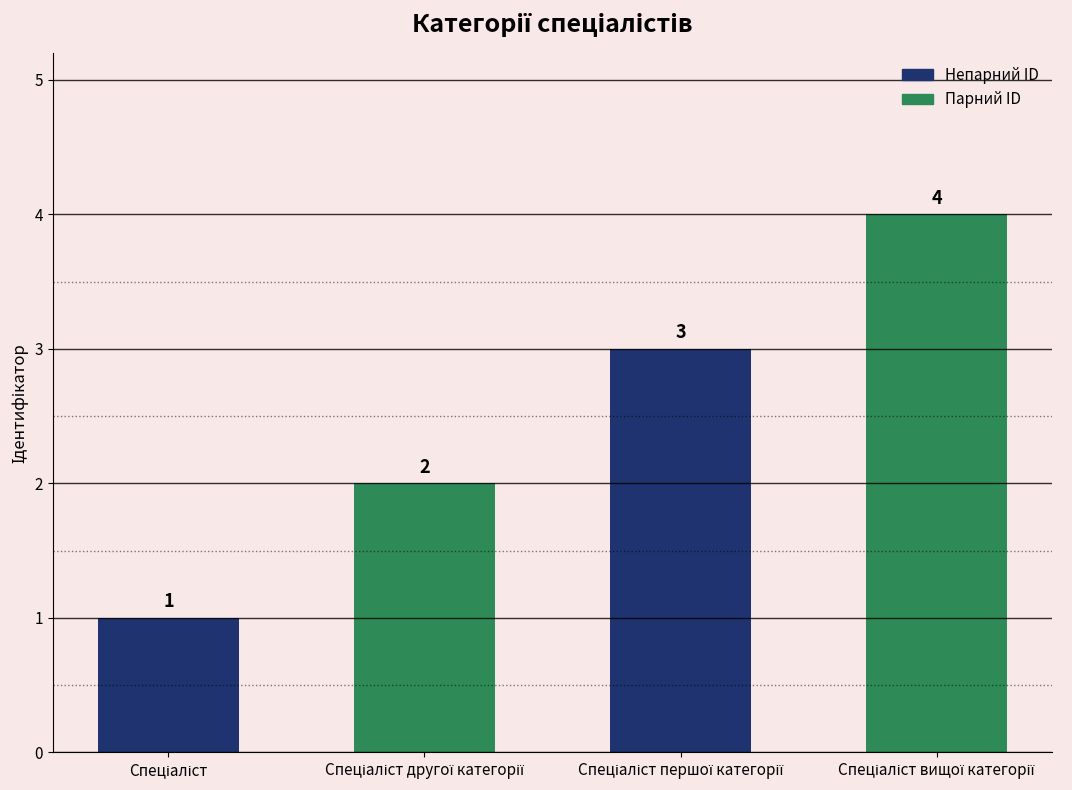

What is the maximum value shown in the chart?

4